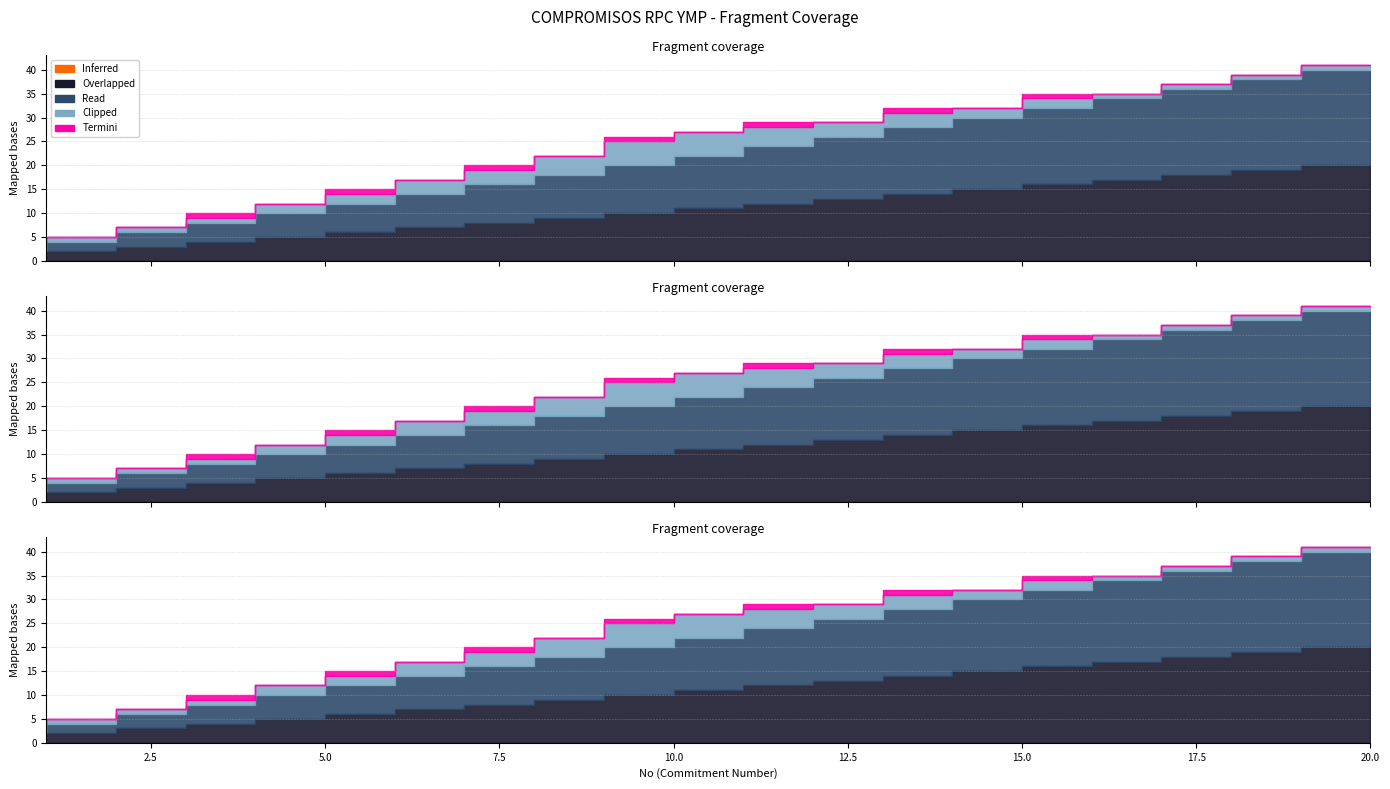

Is it true that Inferred equals 0 at 10?

True